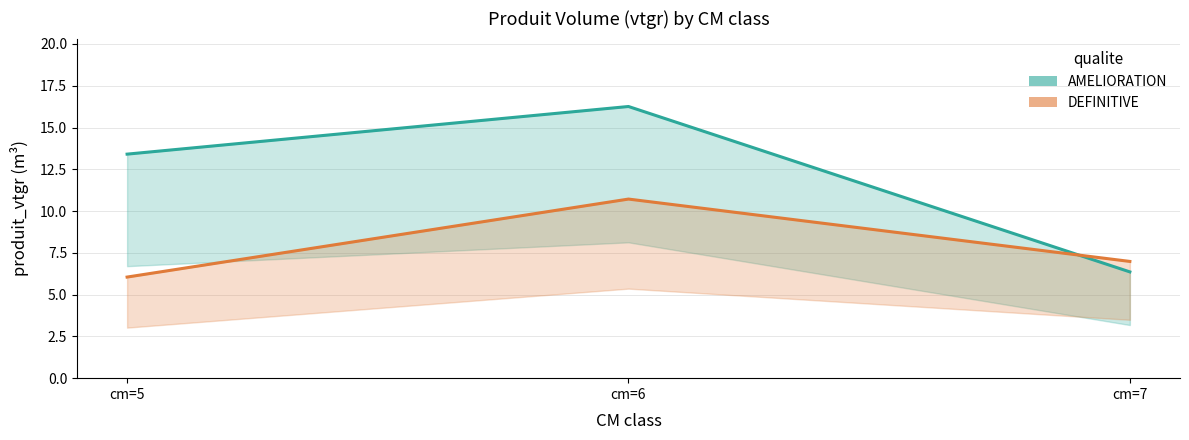

What is the difference between the highest and lowest values at cm=6?

5.5